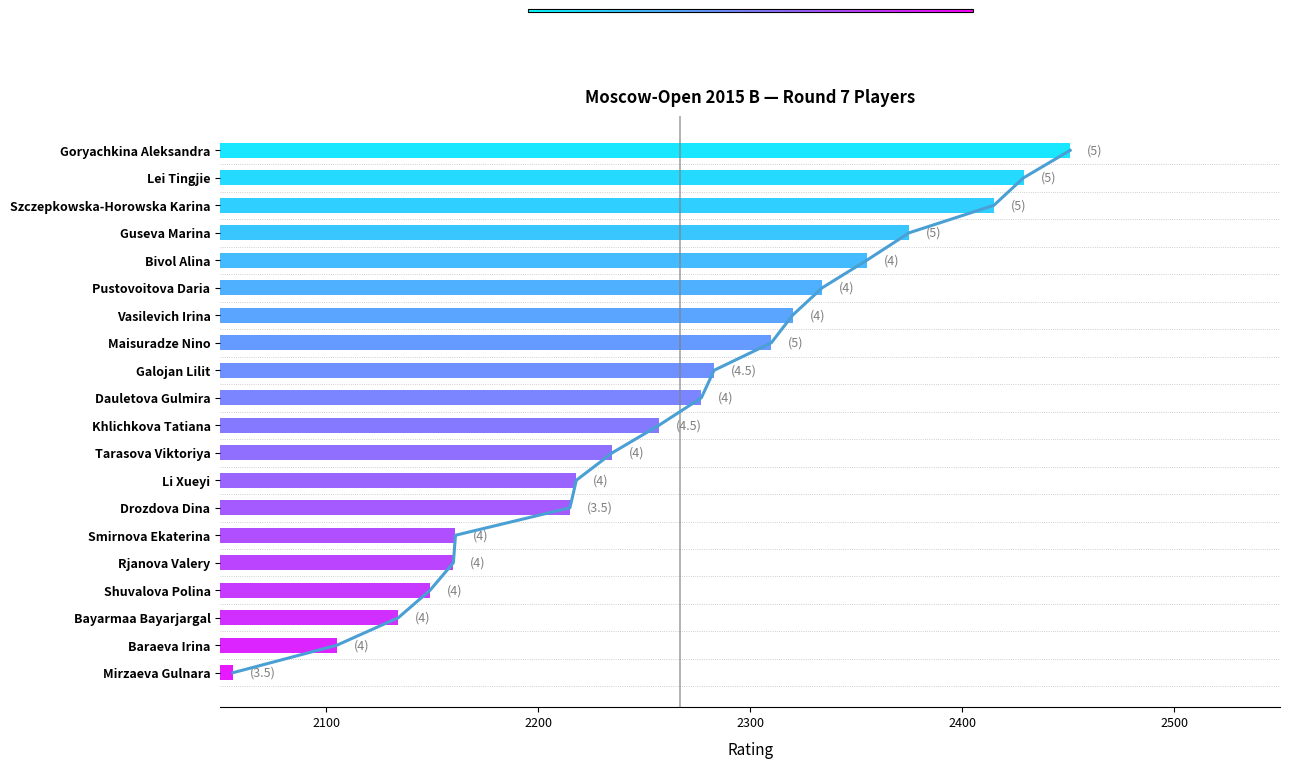

The value at 12 is 1485. True or false?

False